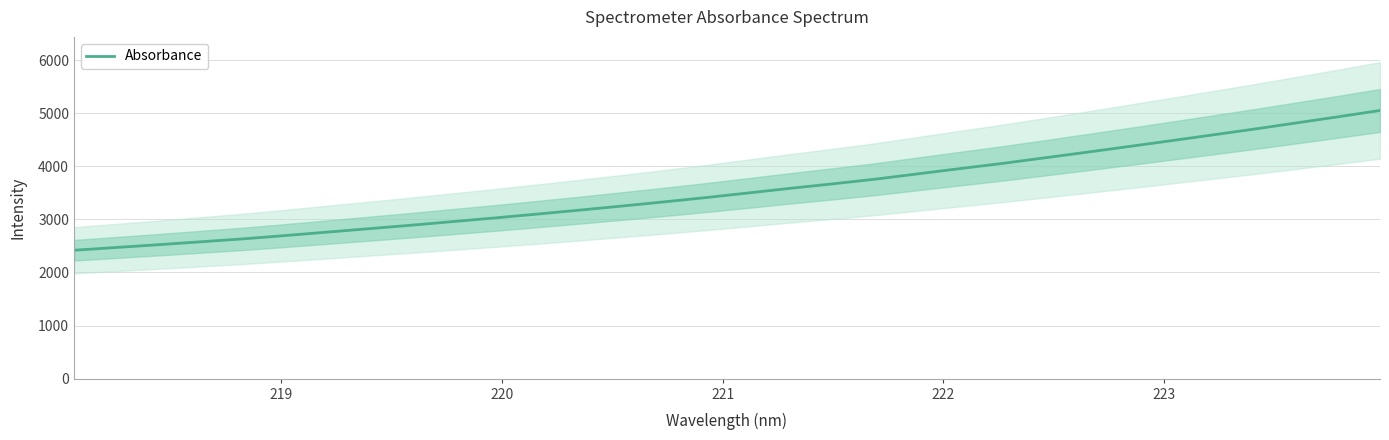

How many lines are shown in the chart?

1